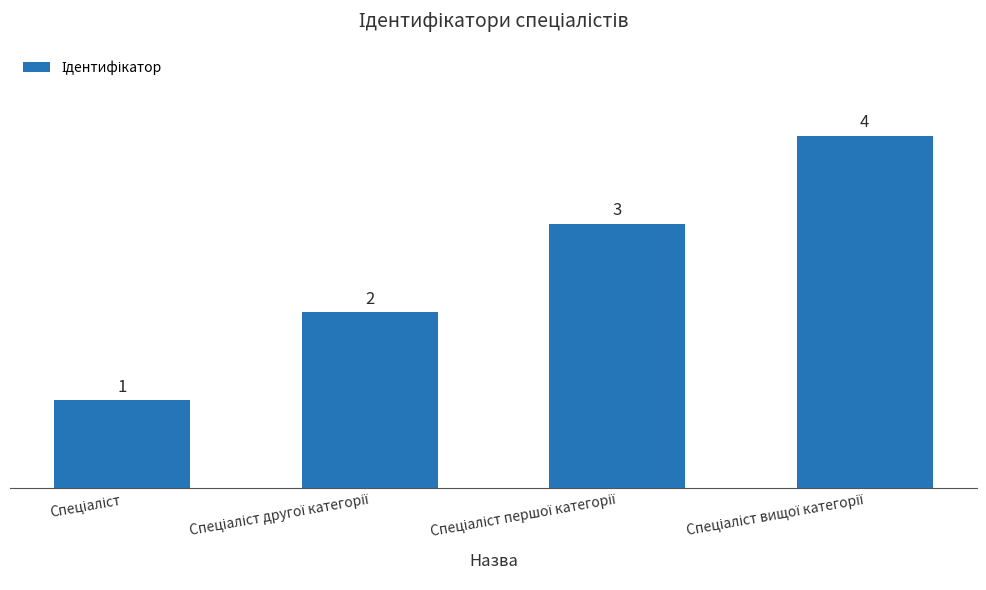

What is the sum of all values?

10